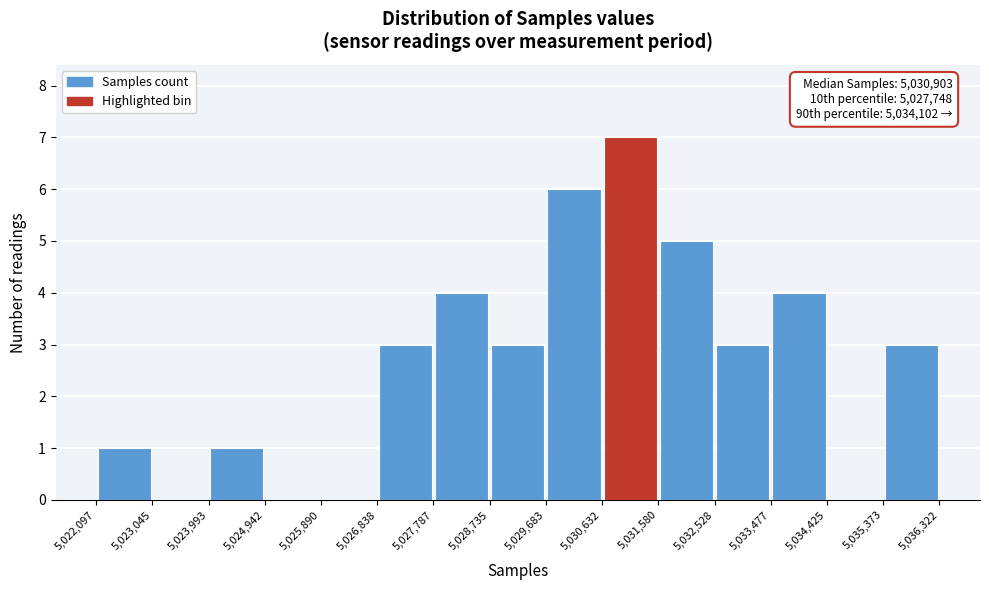

Over which range of the x-axis is the bar tallest?

5,030,632 to 5,031,580